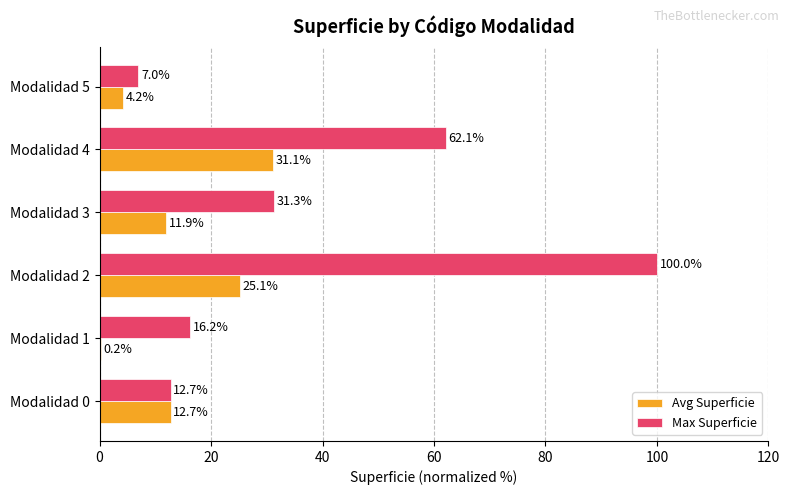

What are all the series names shown in the legend?

Avg Superficie, Max Superficie